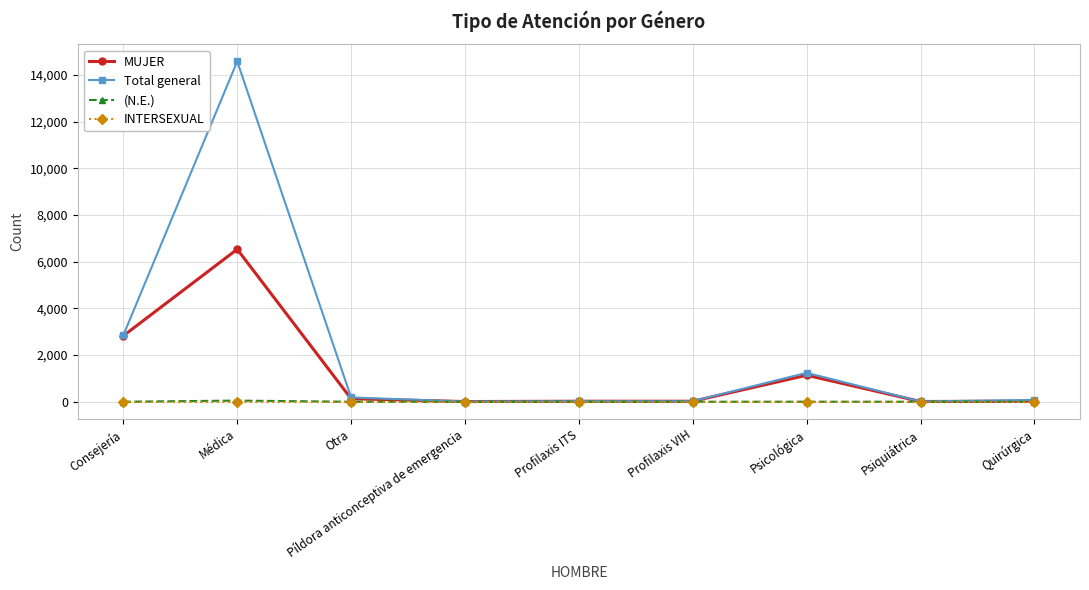

How many values in the Total general series are below 78?

4